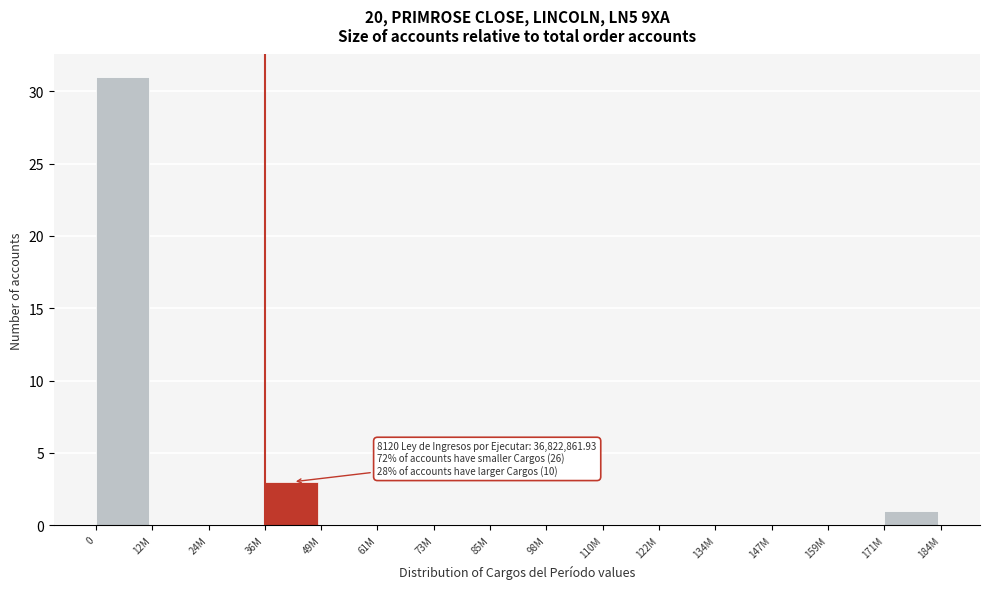

Reading left to right, what are all the values shown in this chart?

0=31	12M=0	24M=0	36M=3	49M=0	61M=0	73M=0	85M=0	98M=0	110M=0	122M=0	134M=0	147M=0	159M=0	171M=1